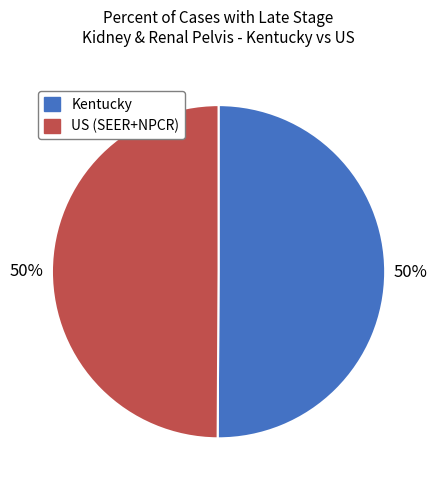

What percentage is the Kentucky slice, to the nearest percent?

50%